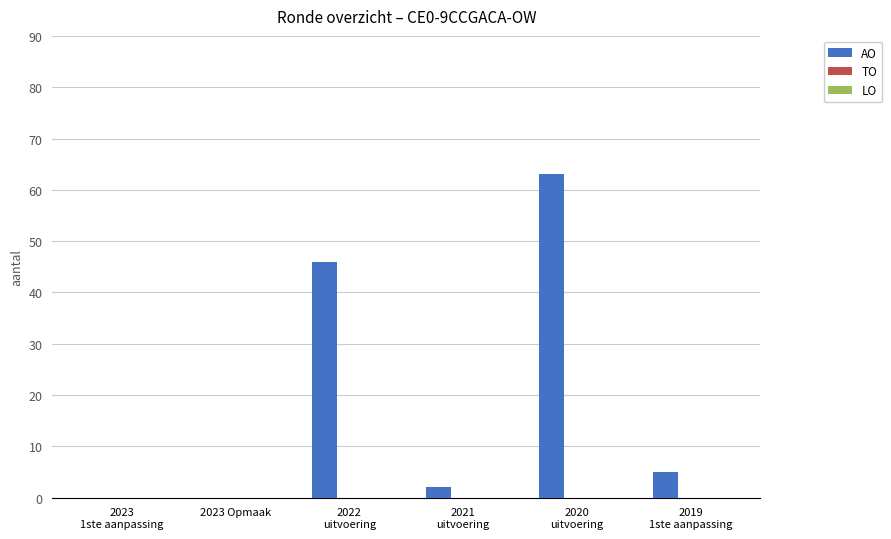

What is the sum of all values?

116